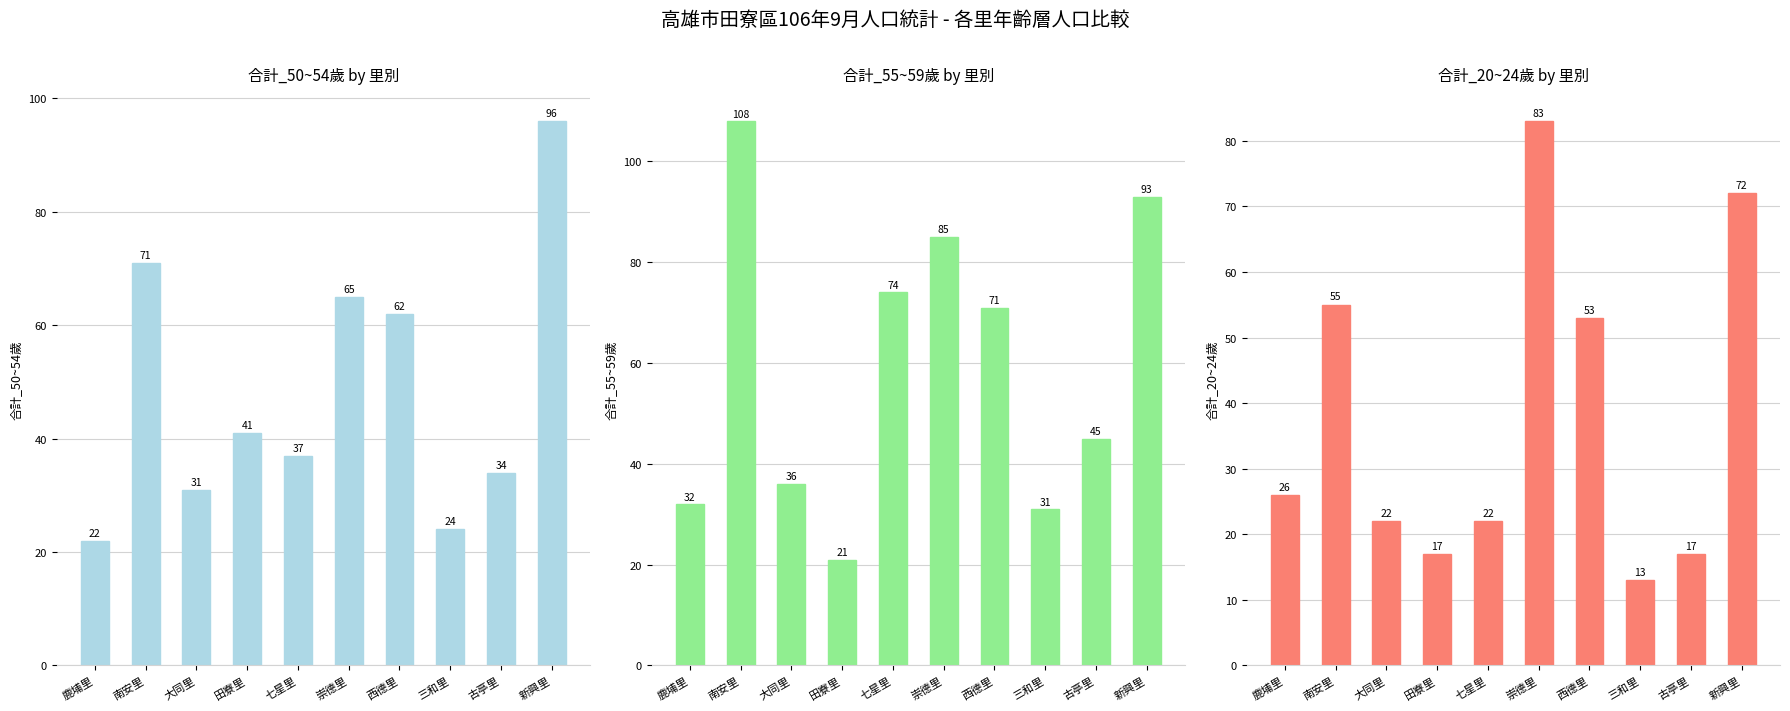

At how many categories does at least one series exceed 42?

6